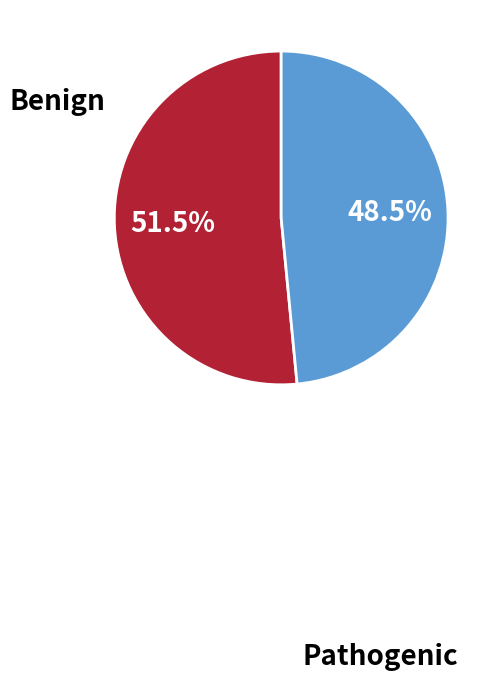

How many segments does this pie chart have?

2